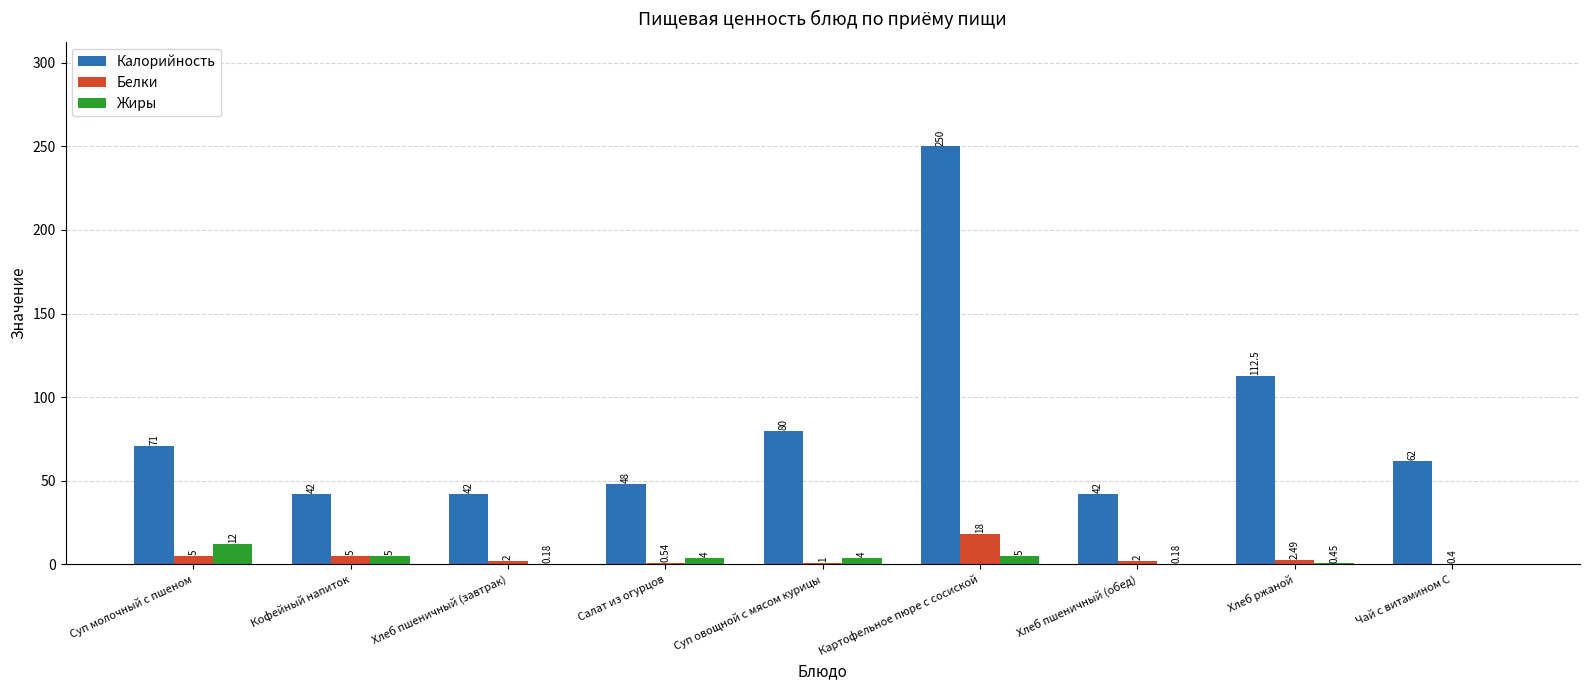

Where does the Белки series first go above 2?

Суп молочный с пшеном